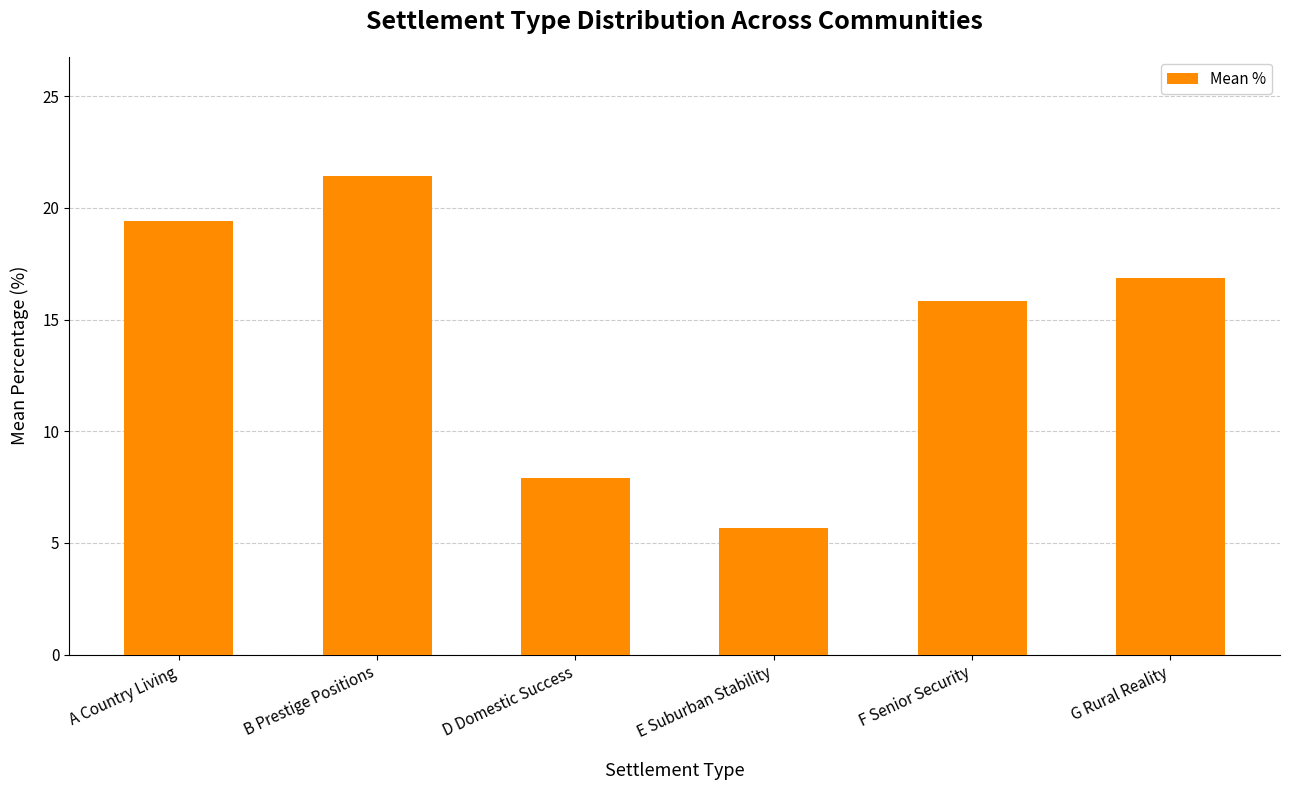

What is the sum of all values?

87.1